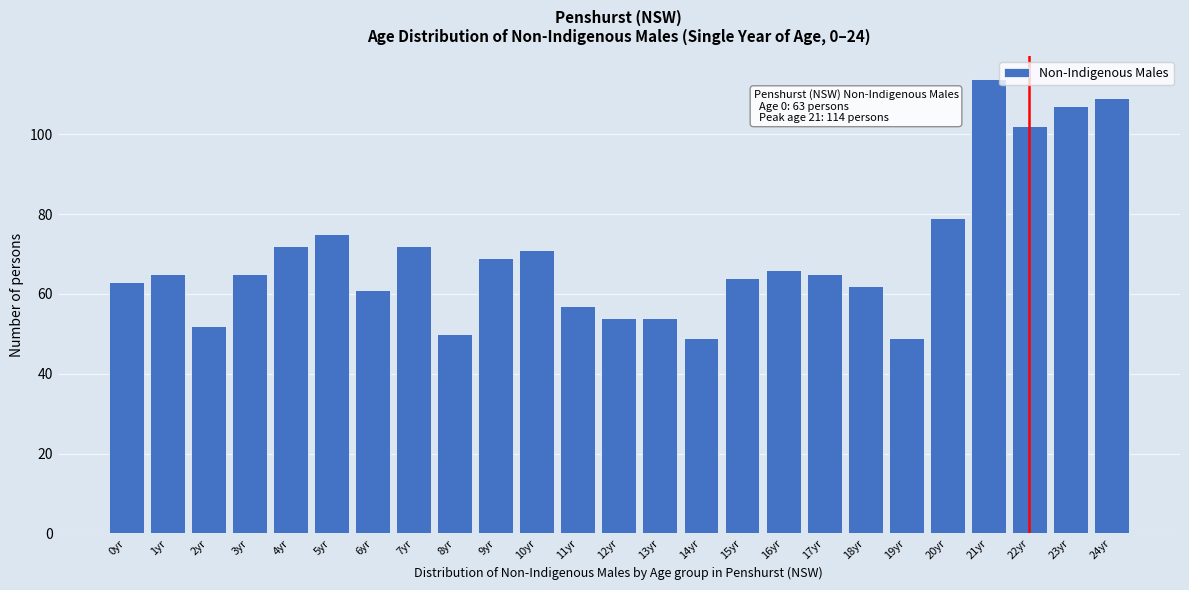

Reading right to left, list all the values displayed in this chart.

24yr=109	23yr=107	22yr=102	21yr=114	20yr=79	19yr=49	18yr=62	17yr=65	16yr=66	15yr=64	14yr=49	13yr=54	12yr=54	11yr=57	10yr=71	9yr=69	8yr=50	7yr=72	6yr=61	5yr=75	4yr=72	3yr=65	2yr=52	1yr=65	0yr=63